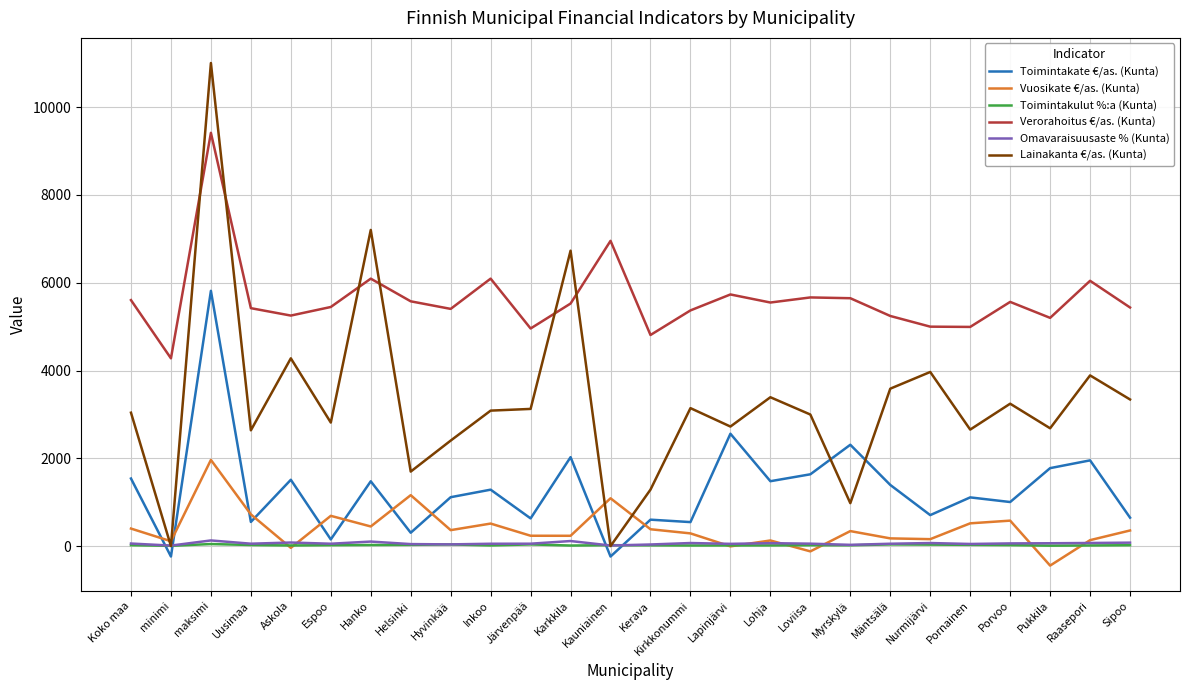

How many times do Vuosikate €/as. (Kunta) and Lainakanta €/as. (Kunta) cross each other?

4